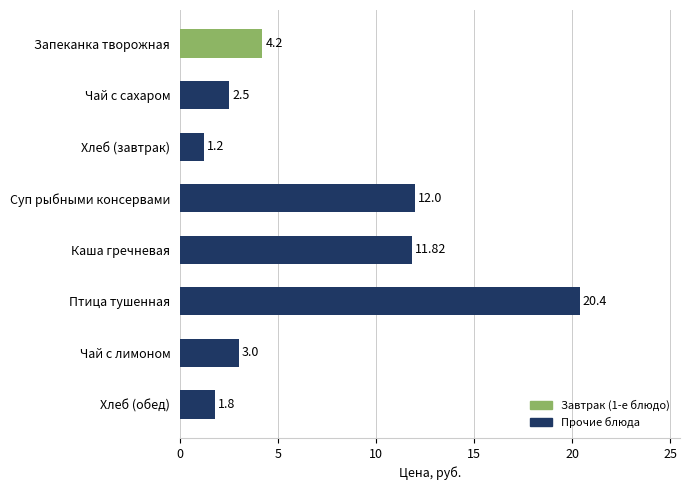

What is the label of the 7th bar from the bottom?

Чай с сахаром